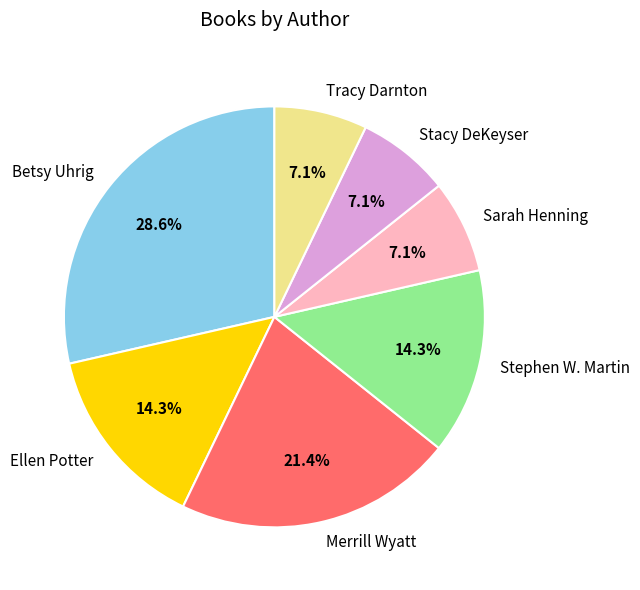

What is the largest slice in the pie chart?

Betsy Uhrig